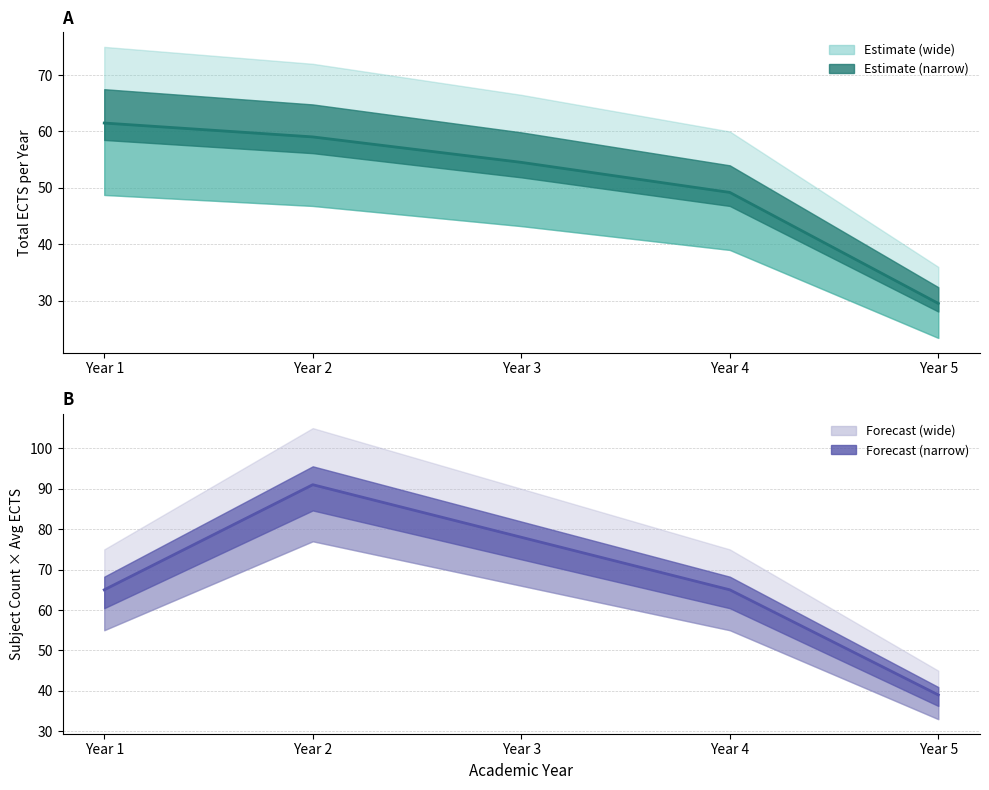

True or false: Subjects (mid) and ECTS (mid estimate) intersect in this chart.

False